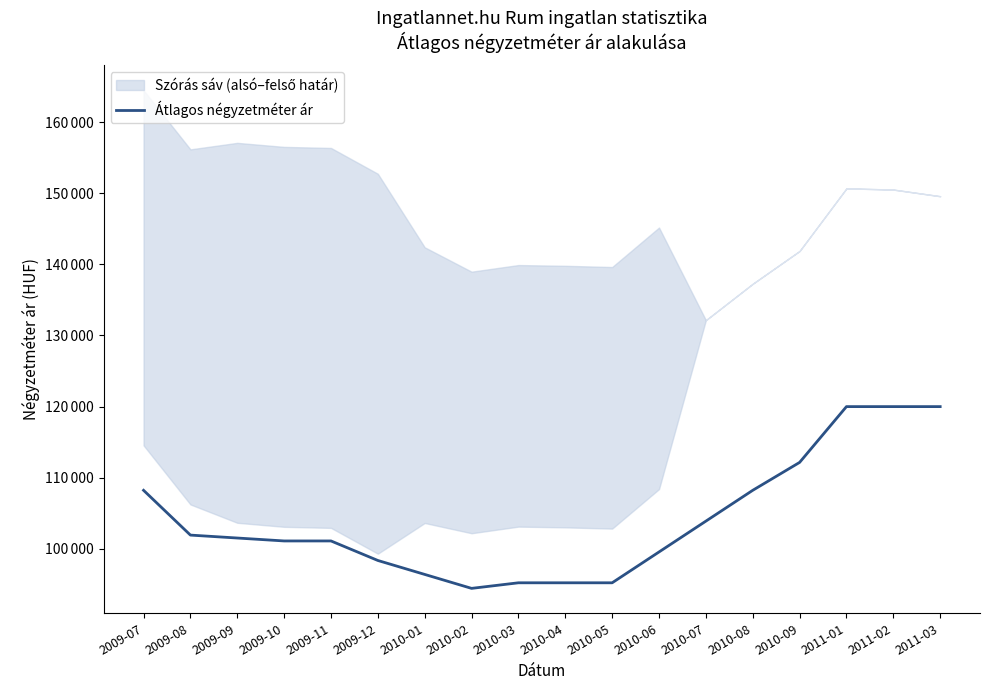

What is the change in value from 2010-01 to 2010-07?

+7490